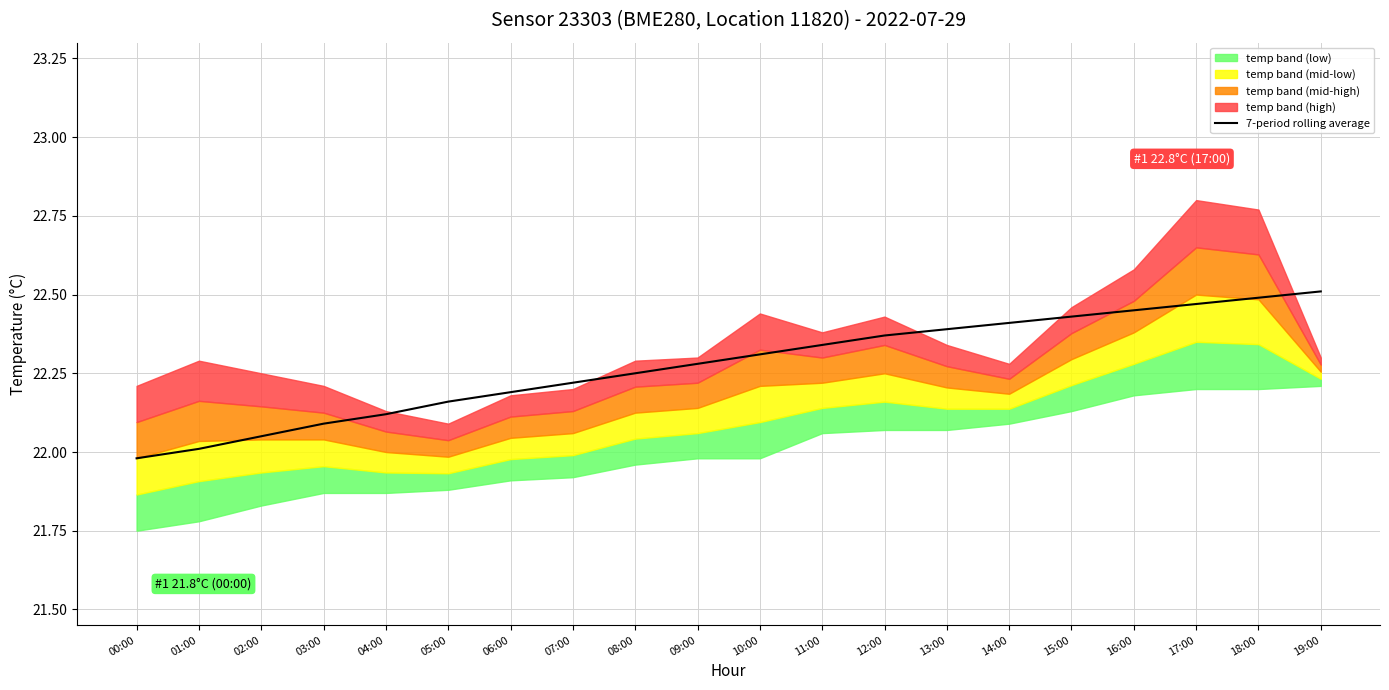

What is the label of the 7th point from the left?

06:00